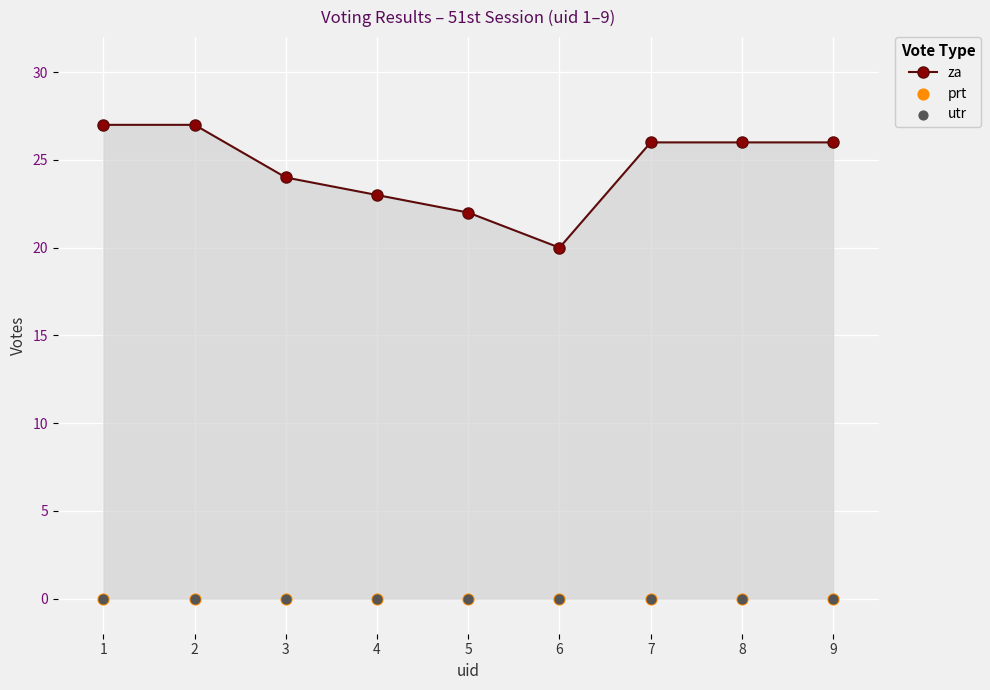

At how many categories does at least one series exceed 15?

9